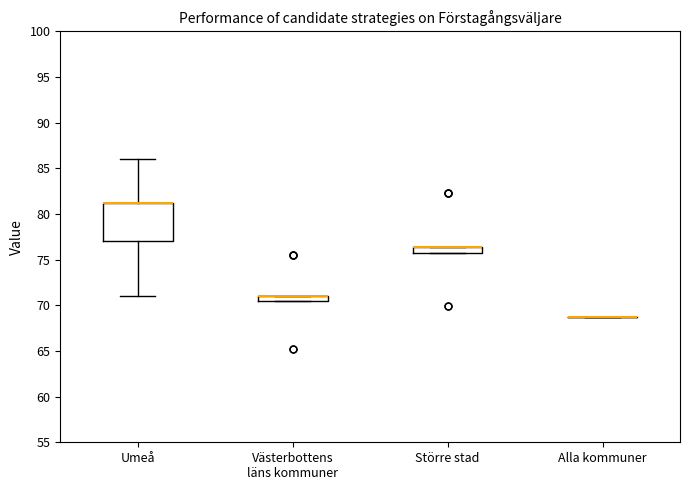

Which box is the tallest, from its lower edge to its upper edge?

Umeå